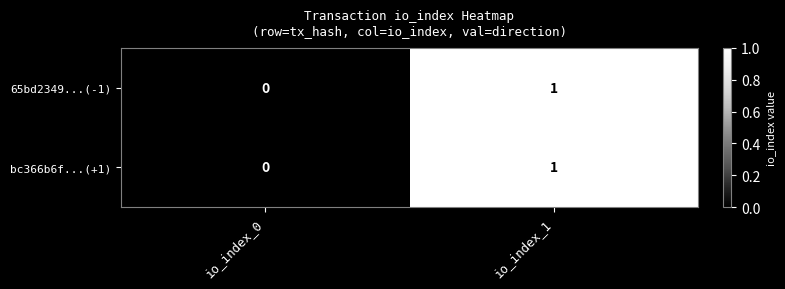

List the labels in order of bc366b6f...(+1) value, largest first.

io_index_1, io_index_0